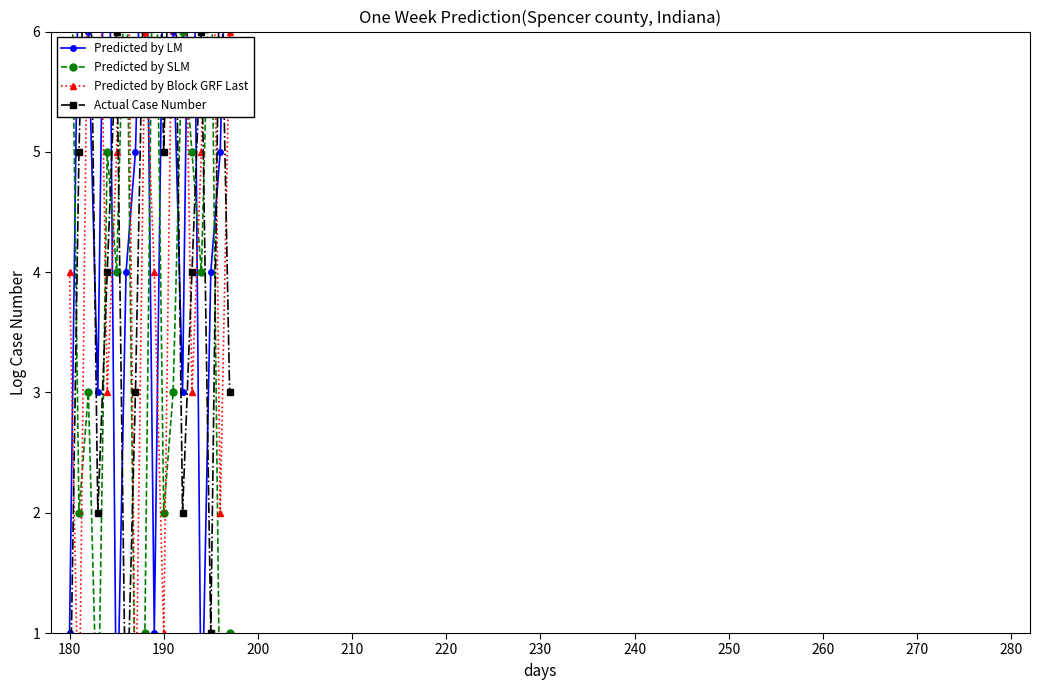

True or false: Predicted by SLM and Predicted by LM cross at least once.

True